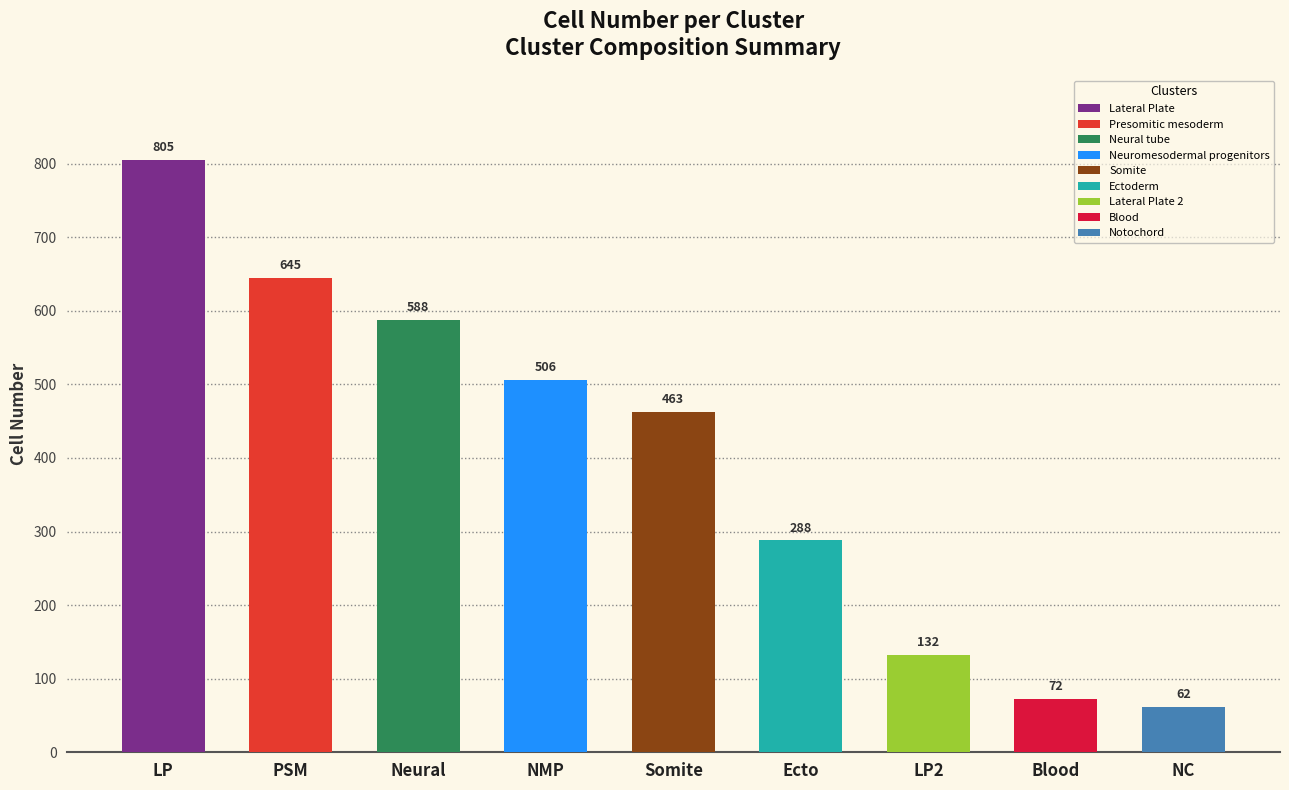

Which label corresponds to the smallest value in the chart?

NC